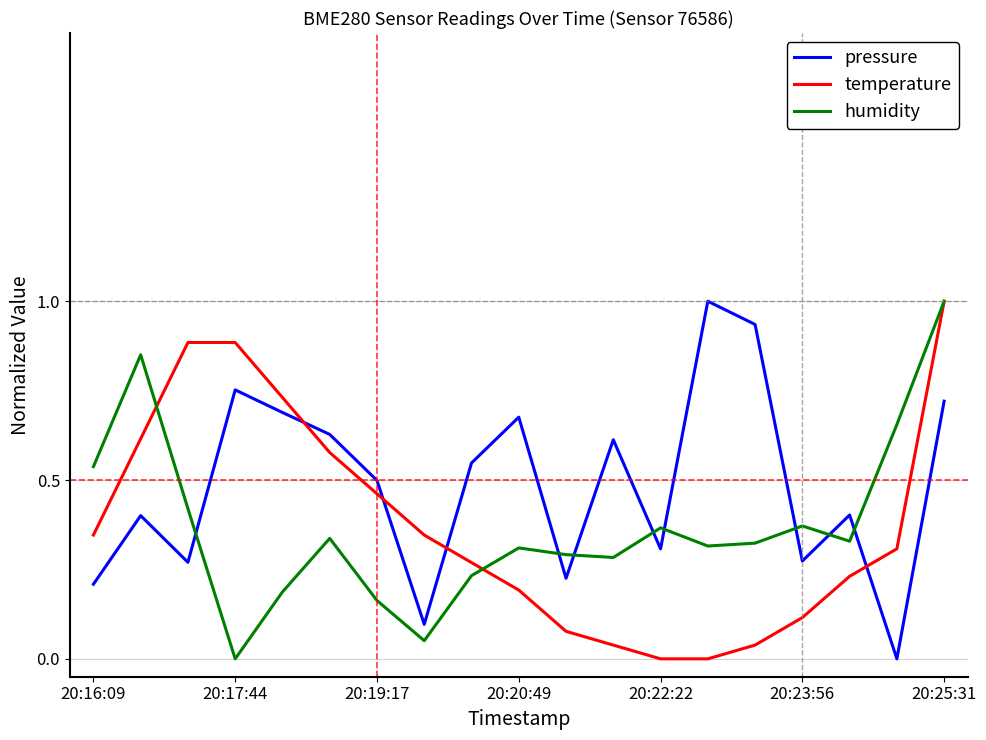

What are all the series names shown in the legend?

pressure, temperature, humidity